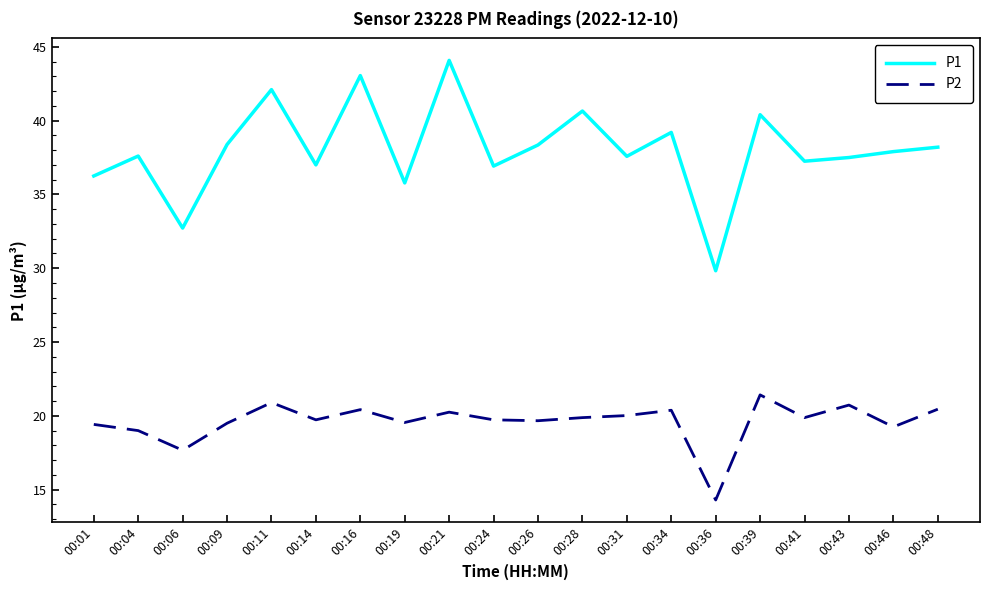

How many series are shown in this chart?

2